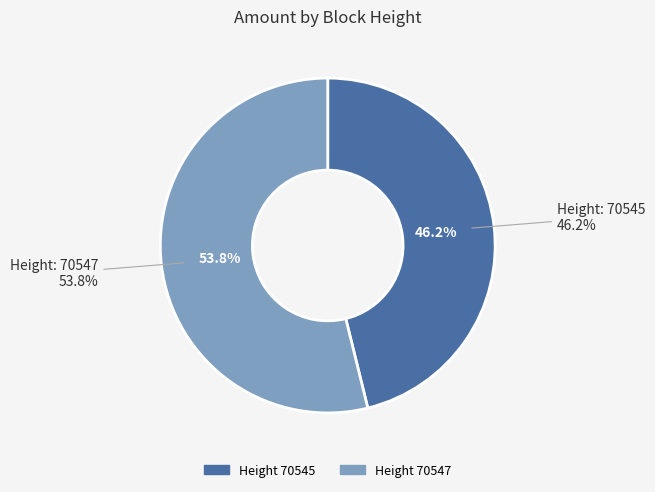

To the nearest percent, what is the average slice percentage?

50%